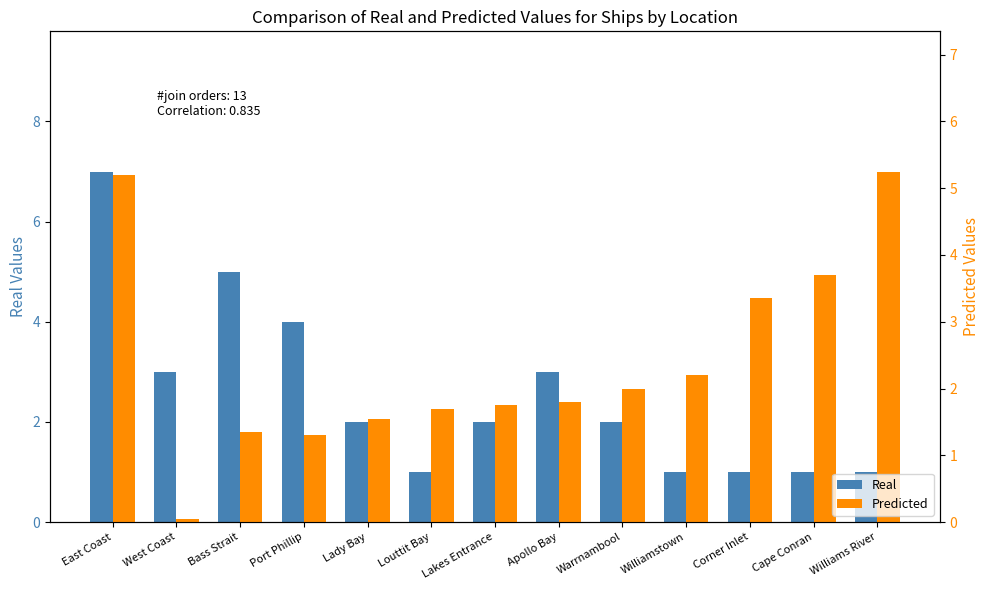

Is the value of Real at Williams River greater than the value of Predicted at Williams River?

No